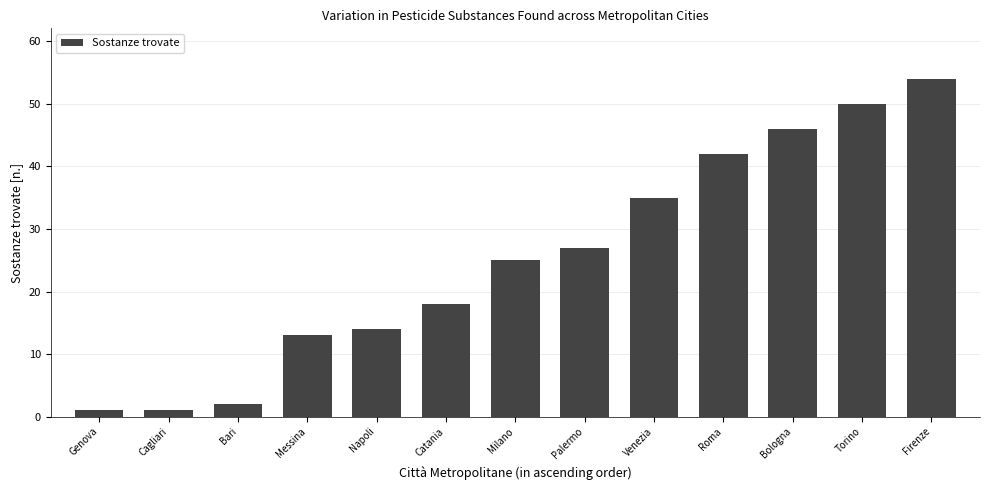

Reading left to right, extract all data points from this chart.

1	1	2	13	14	18	25	27	35	42	46	50	54